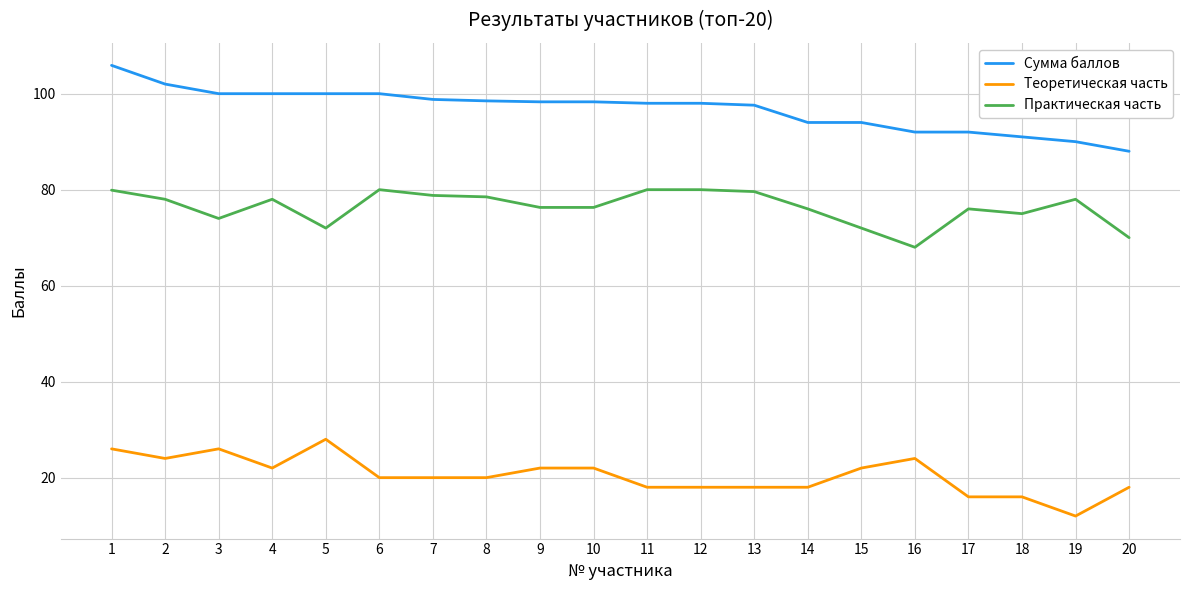

What is the total value across all series at 15?

188.0